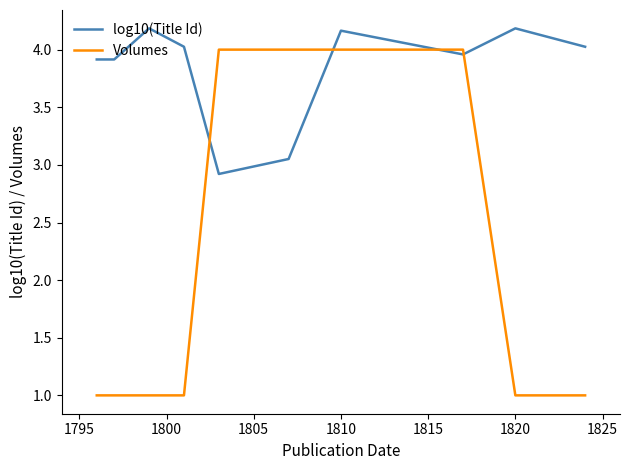

True or false: Volumes and log10(Title Id) intersect in this chart.

True